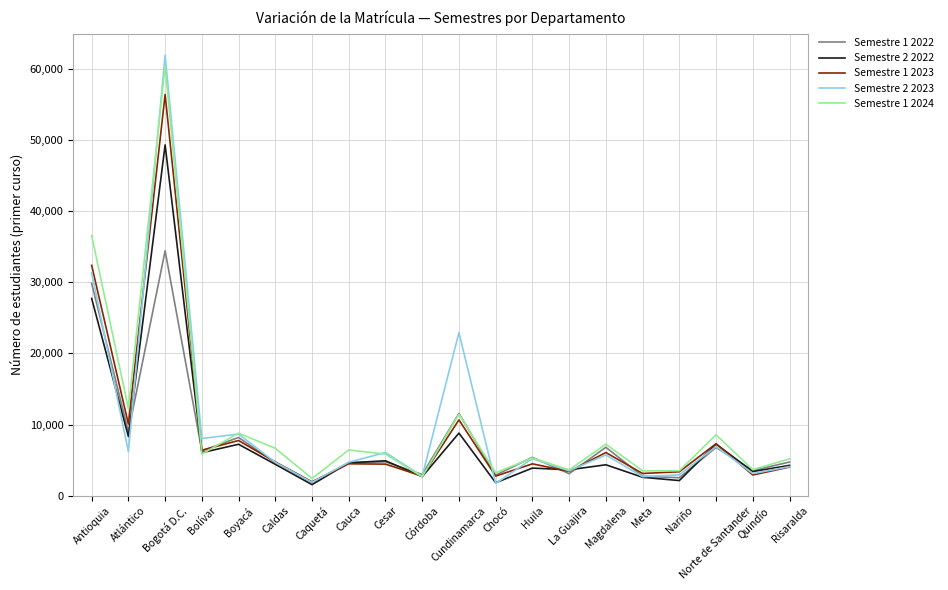

What are all the series names shown in the legend?

Semestre 1 2022, Semestre 2 2022, Semestre 1 2023, Semestre 2 2023, Semestre 1 2024